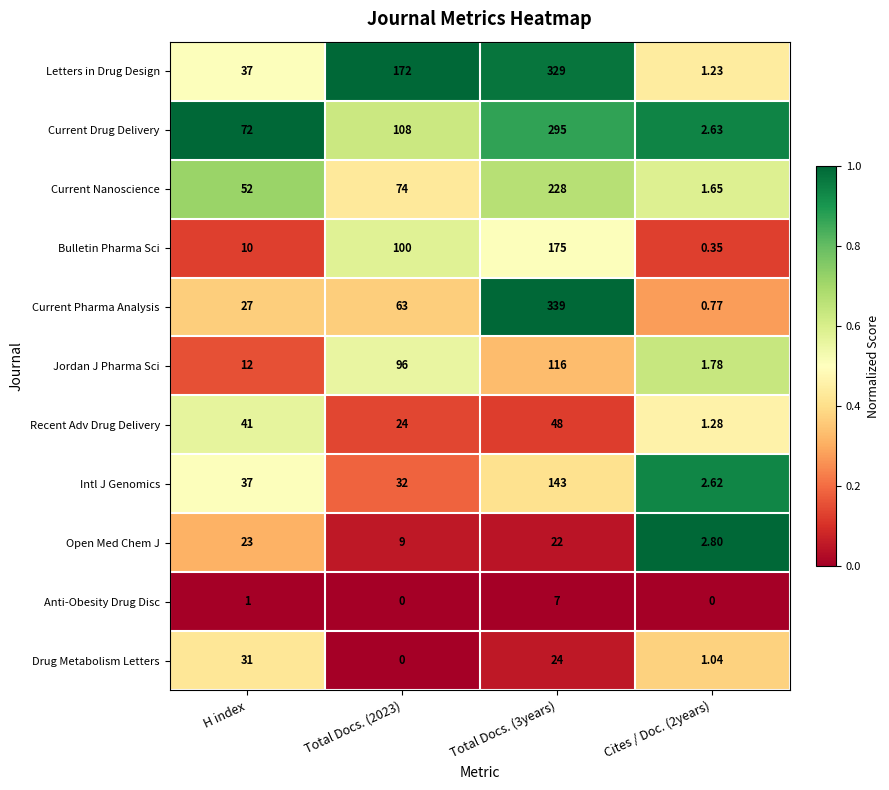

Which series has the largest total across all categories?

Letters in Drug Design